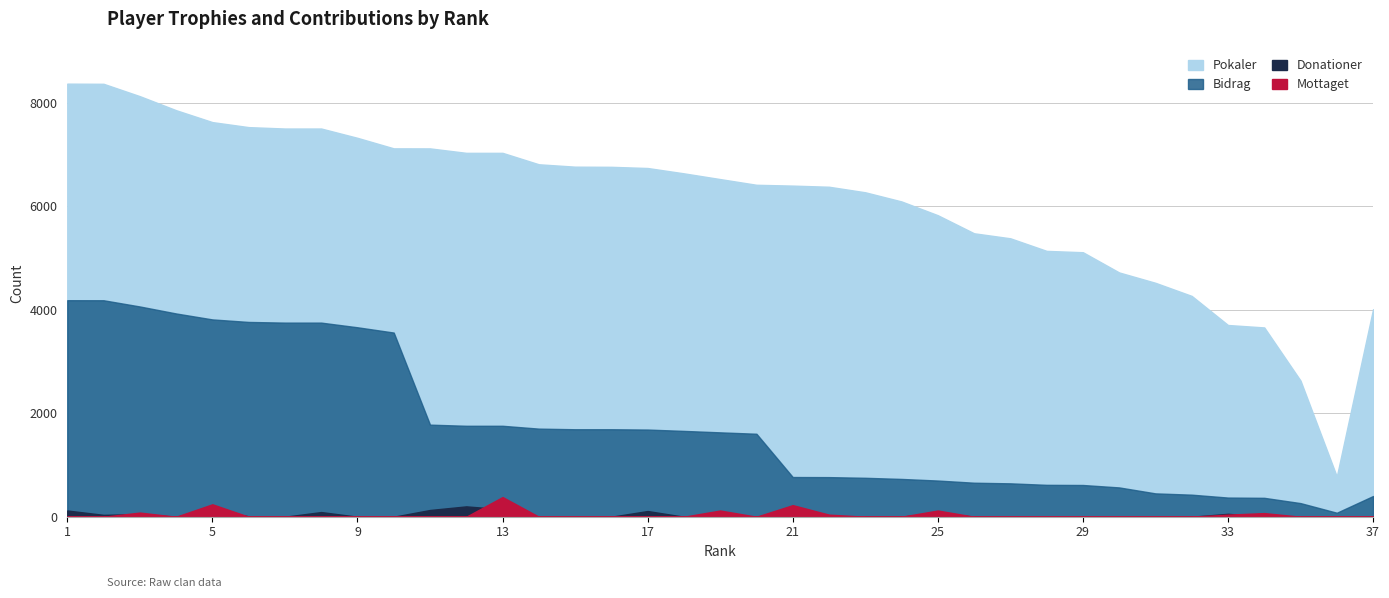

Reading left to right, extract all data points from this chart.

Pokaler: 8367	8364	8125	7854	7624	7527	7500	7500	7320	7117	7116	7030	7030	6809	6763	6760	6737	6634	6523	6413	6397	6375	6268	6091	5825	5476	5379	5136	5110	4719	4519	4266	3704	3657	2630	777	4009
Bidrag: 4183	4182	4062	3927	3812	3763	3750	3750	3660	3558	1779	1757	1757	1702	1690	1690	1684	1658	1630	1603	767	765	752	730	699	657	645	616	613	566	451	426	370	365	263	77	400
Donationer: 120	36	50	0	136	8	0	90	0	0	130	200	144	0	0	0	110	0	28	0	118	0	0	0	80	0	0	0	8	0	0	0	56	0	0	0	0
Mottaget: 0	0	80	0	240	0	0	0	0	0	0	0	380	0	0	0	0	0	120	0	224	40	0	0	120	0	0	0	0	0	0	0	40	70	0	0	0